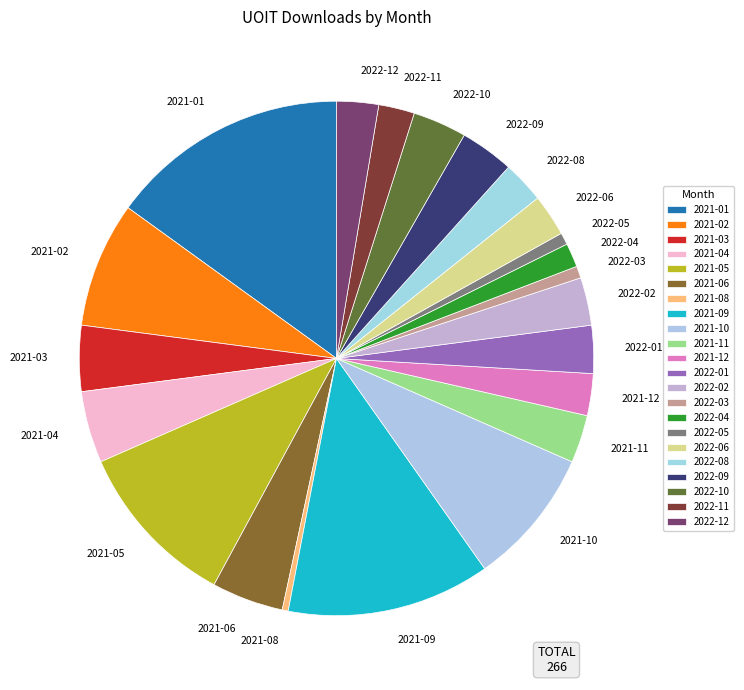

Is 2021-05 the majority of the pie?

No